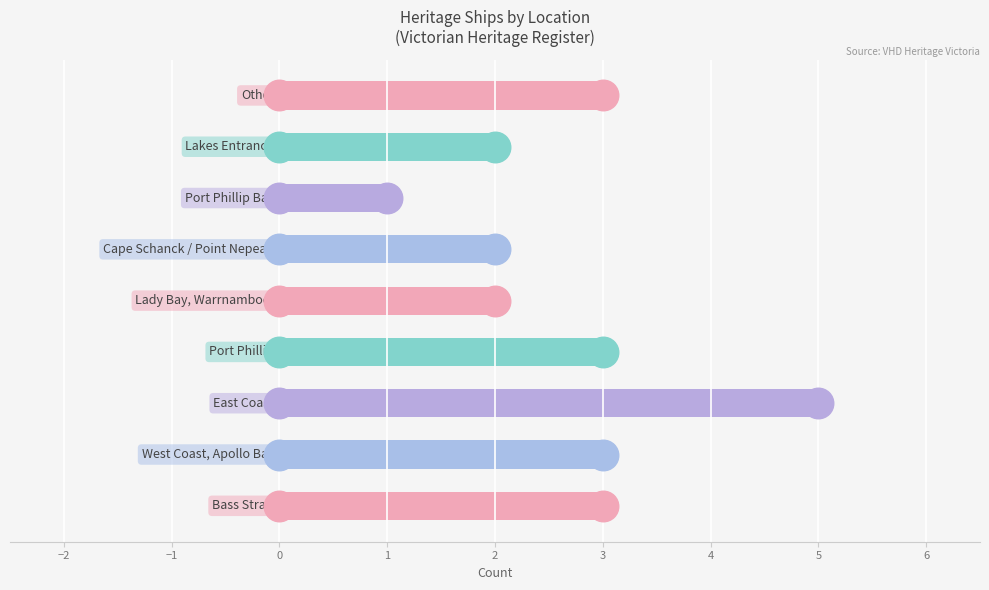

What is the difference between the maximum and second lowest values?

3